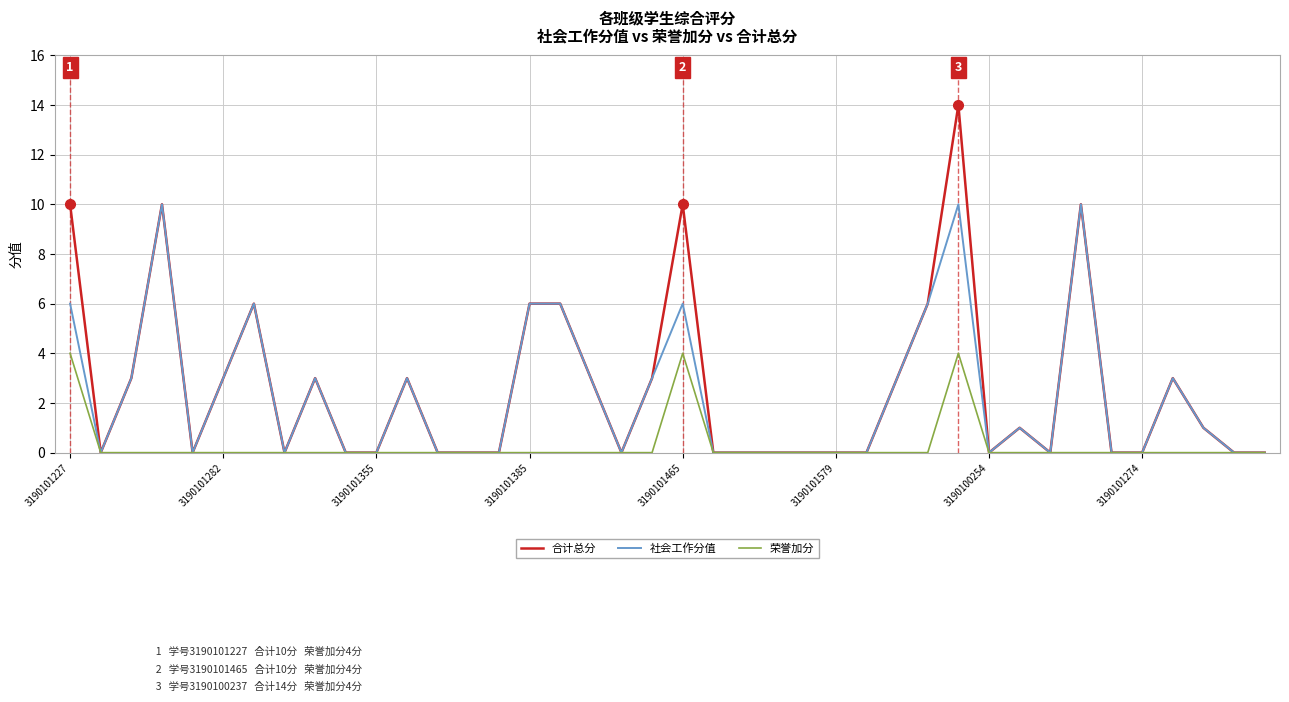

What is the sum of all 荣誉加分 values?

12